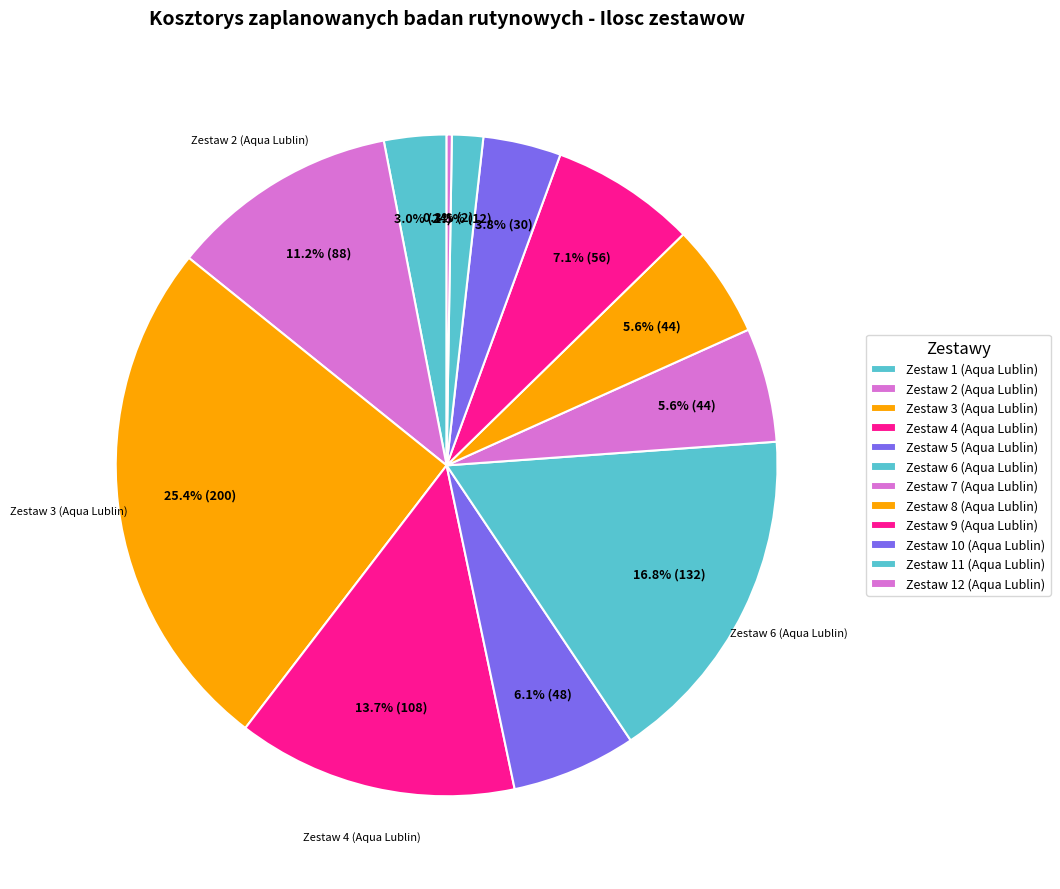

Which slice is the smallest?

Zestaw 12 (Aqua Lublin)